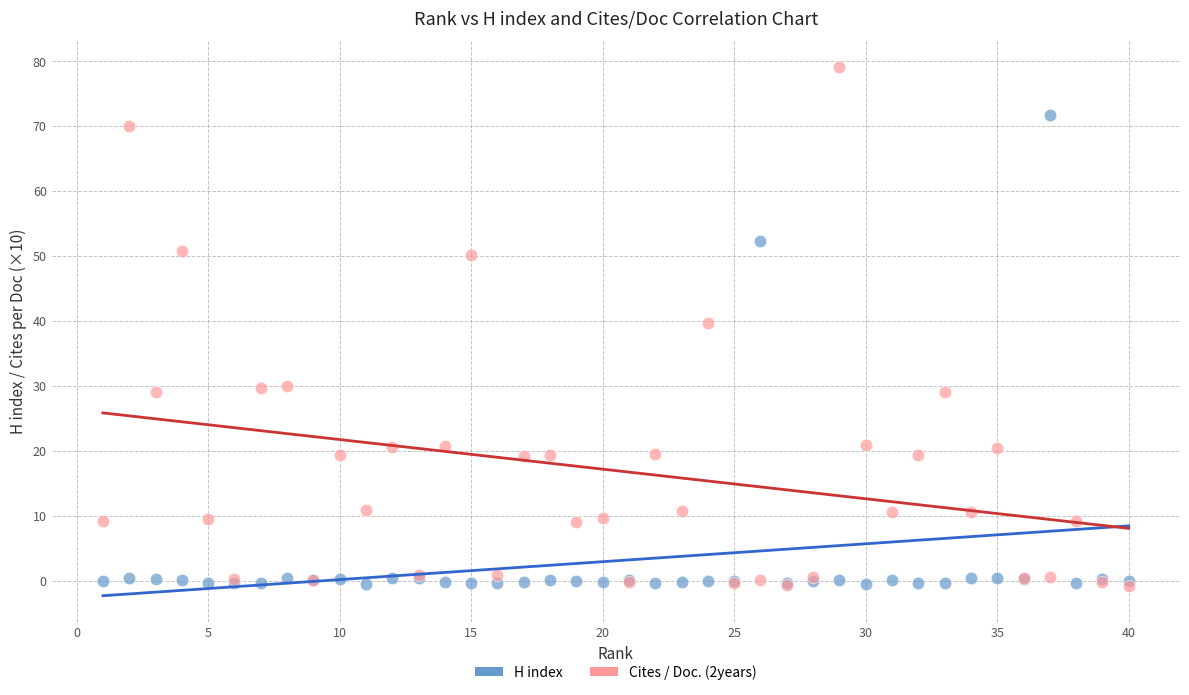

What are all the series names shown in the legend?

H index, Cites / Doc. (2years)